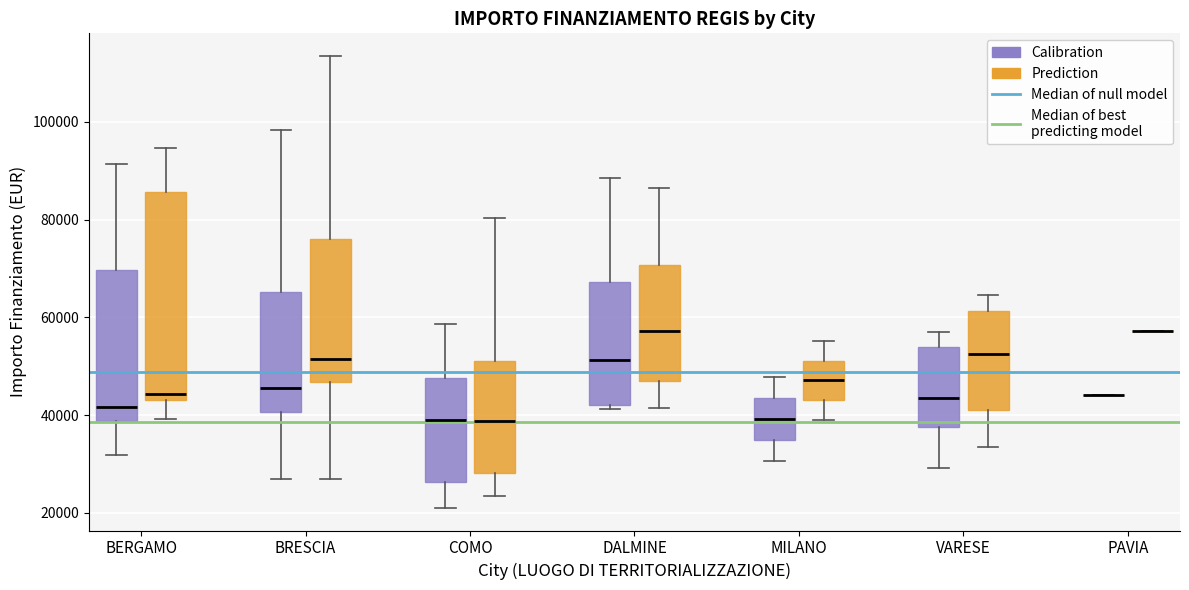

Reading left to right, transcribe this box plot: for each box, give where its median line is, the range the box spans, and where its two whiskers end, as read against the y-axis. The values are not printed on the chart, so give them approximately, as read against the axis.

BERGAMO (Calibration): median 42000, box 38000 to 70000, whiskers 32000 to 92000
BERGAMO (Prediction): median 44000 (just above the box's lower edge), box 44000 to 86000, whiskers 40000 to 94000
BRESCIA (Calibration): median 46000, box 40000 to 66000, whiskers 26000 to 98000
BRESCIA (Prediction): median 52000, box 46000 to 76000, whiskers 26000 to 114000
COMO (Calibration): median 38000, box 26000 to 48000, whiskers 20000 to 58000
COMO (Prediction): median 38000, box 28000 to 52000, whiskers 24000 to 80000
DALMINE (Calibration): median 52000, box 42000 to 68000, whiskers 42000 (just below the box's lower edge) to 88000
DALMINE (Prediction): median 58000, box 46000 to 70000, whiskers 42000 to 86000
MILANO (Calibration): median 40000, box 34000 to 44000, whiskers 30000 to 48000
MILANO (Prediction): median 48000, box 44000 to 52000, whiskers 38000 to 56000
VARESE (Calibration): median 44000, box 38000 to 54000, whiskers 30000 to 58000
VARESE (Prediction): median 52000, box 42000 to 62000, whiskers 34000 to 64000
PAVIA (Calibration): box collapsed to a line at 44000, whiskers 44000 to 44000
PAVIA (Prediction): box collapsed to a line at 58000, whiskers 58000 to 58000